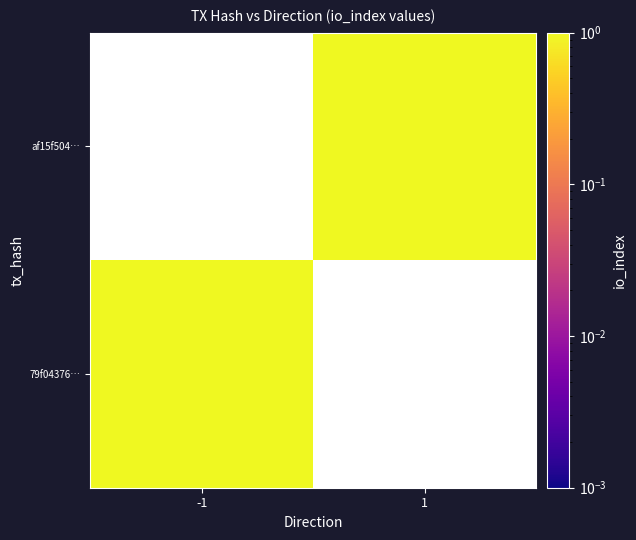

Rank the categories by af15f504… value from highest to lowest.

-1, 1